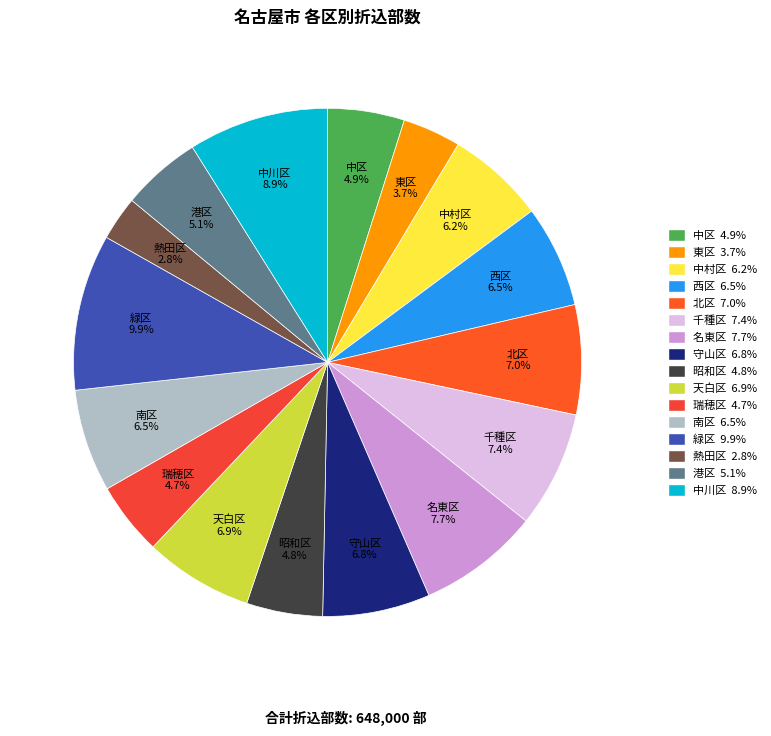

What is the smallest slice in the pie chart?

熱田区